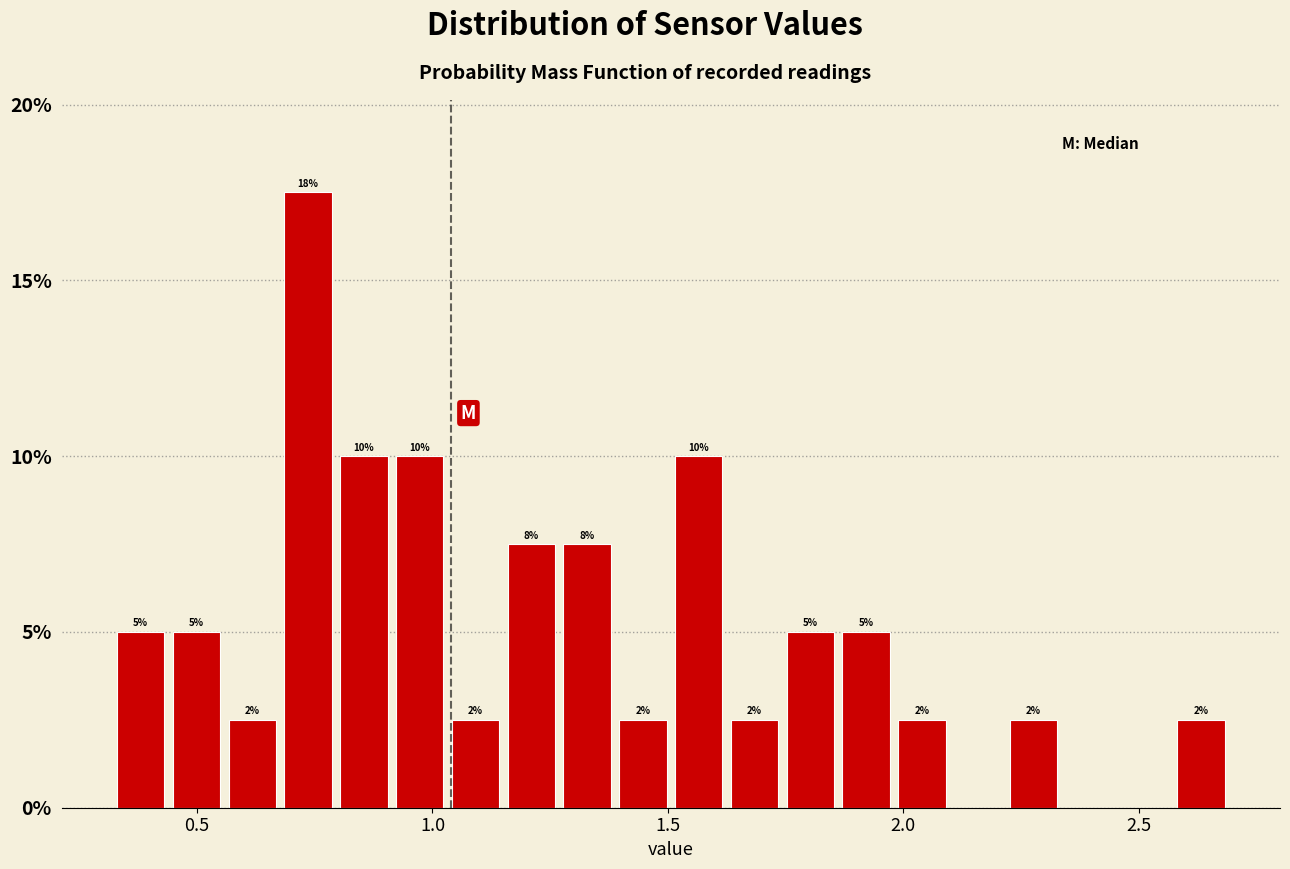

Read against the x-axis, roughly where is the centre of the tallest bar?

0.75